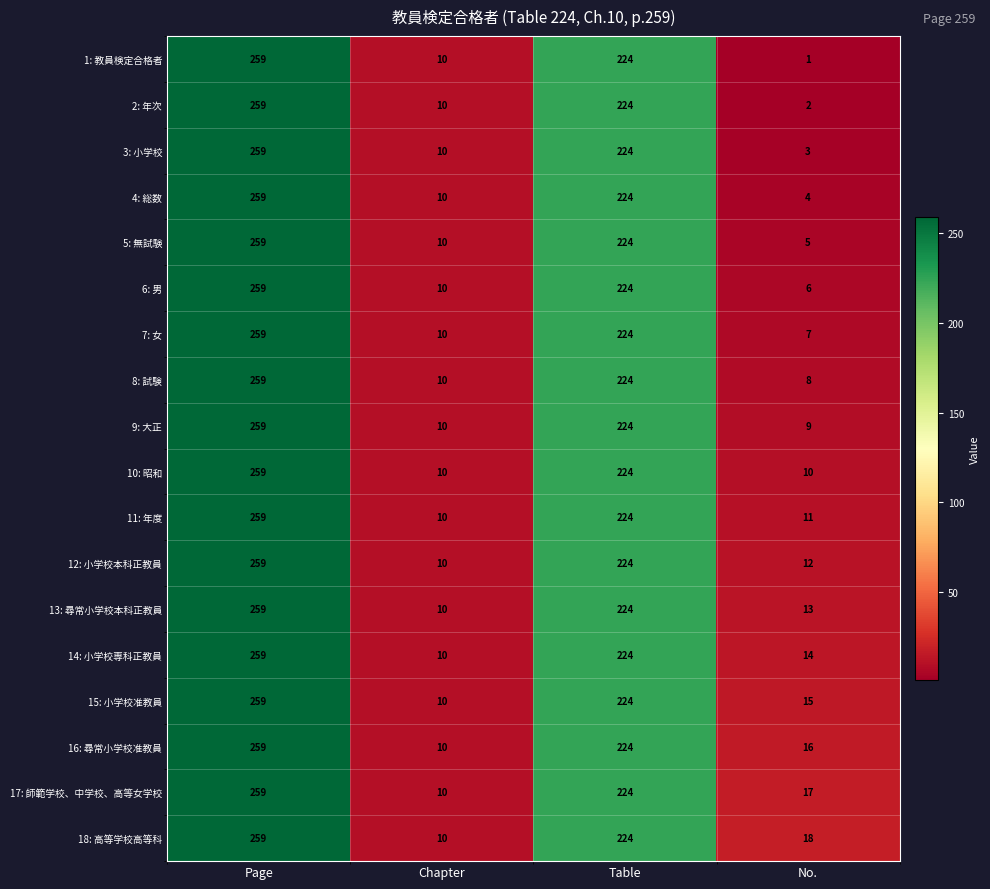

True or false: 17: 師範学校、中学校、高等女学校 has a value of 4 at No..

False